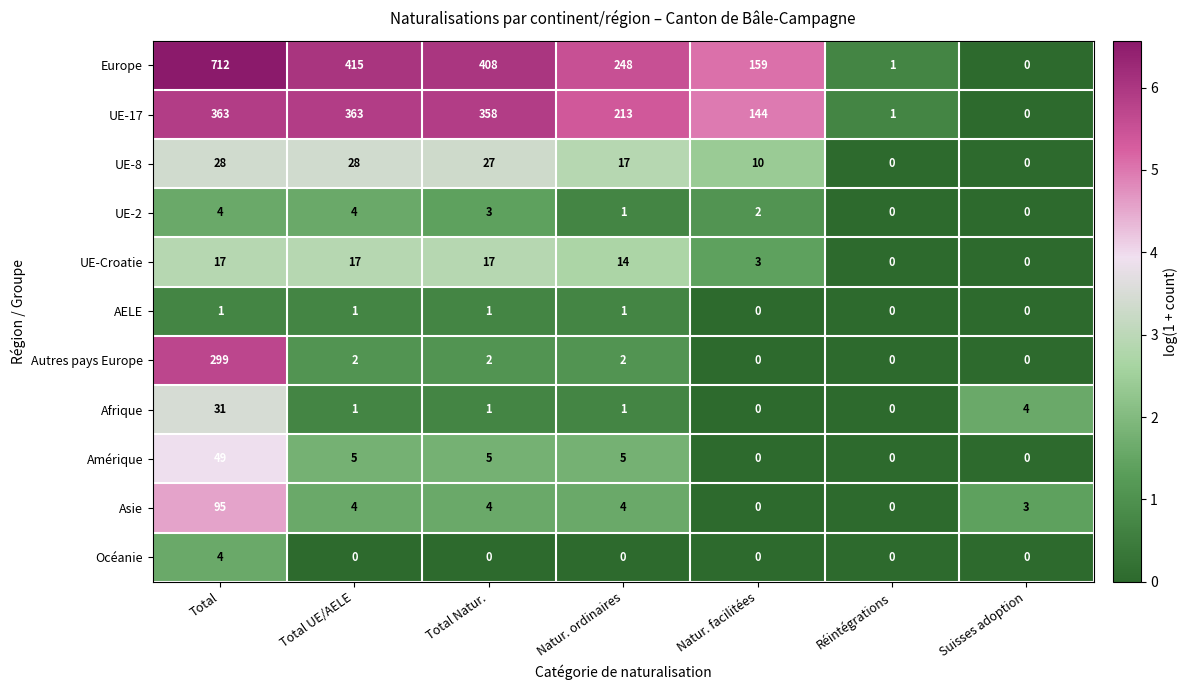

The value of Afrique at Réintégrations is -14. True or false?

False